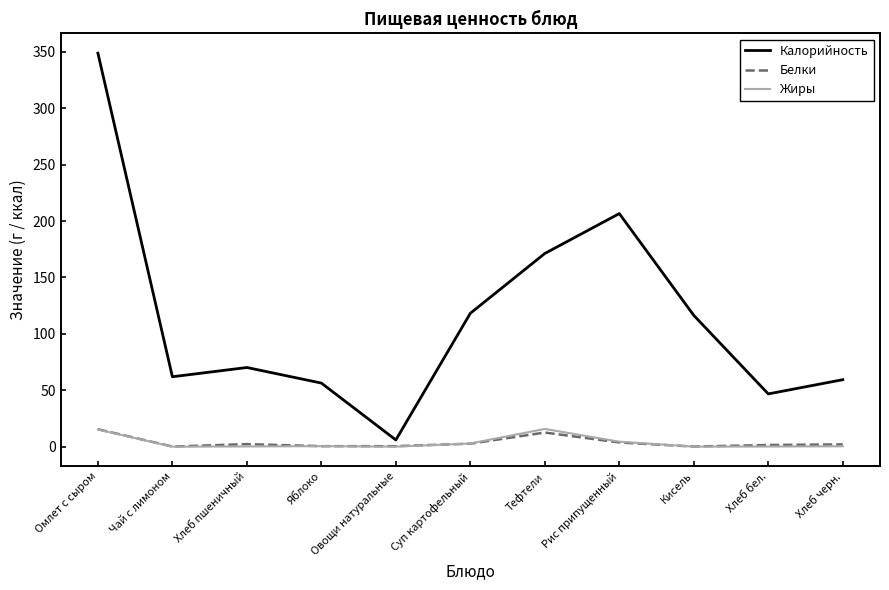

What is the highest value of the Калорийность series?

348.8